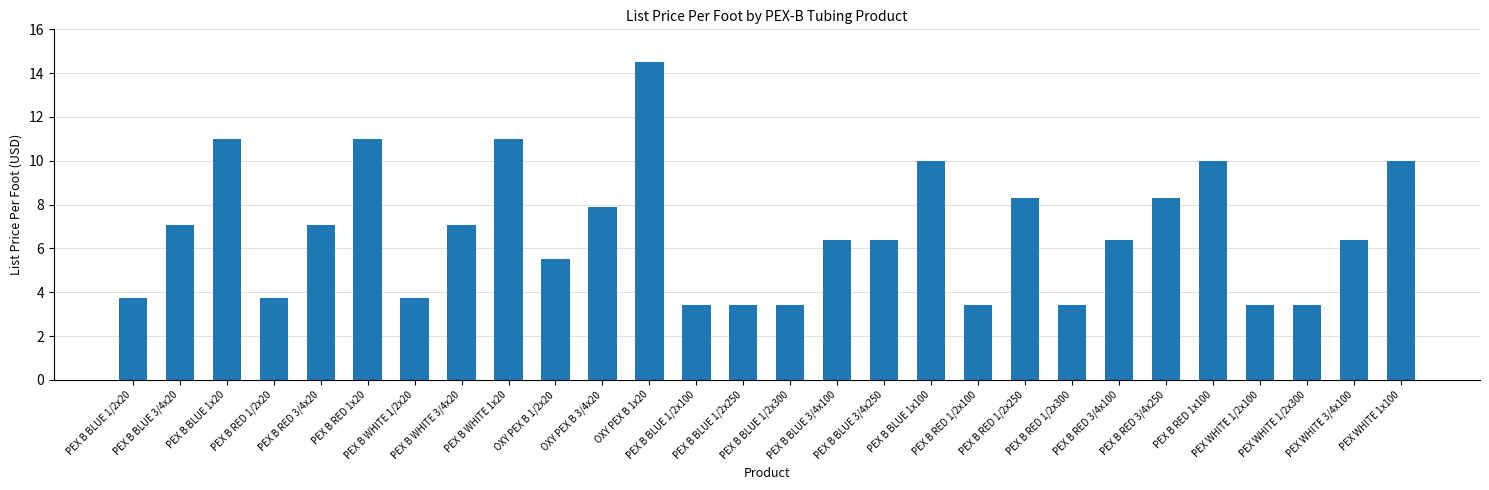

How many bars are there in total?

28